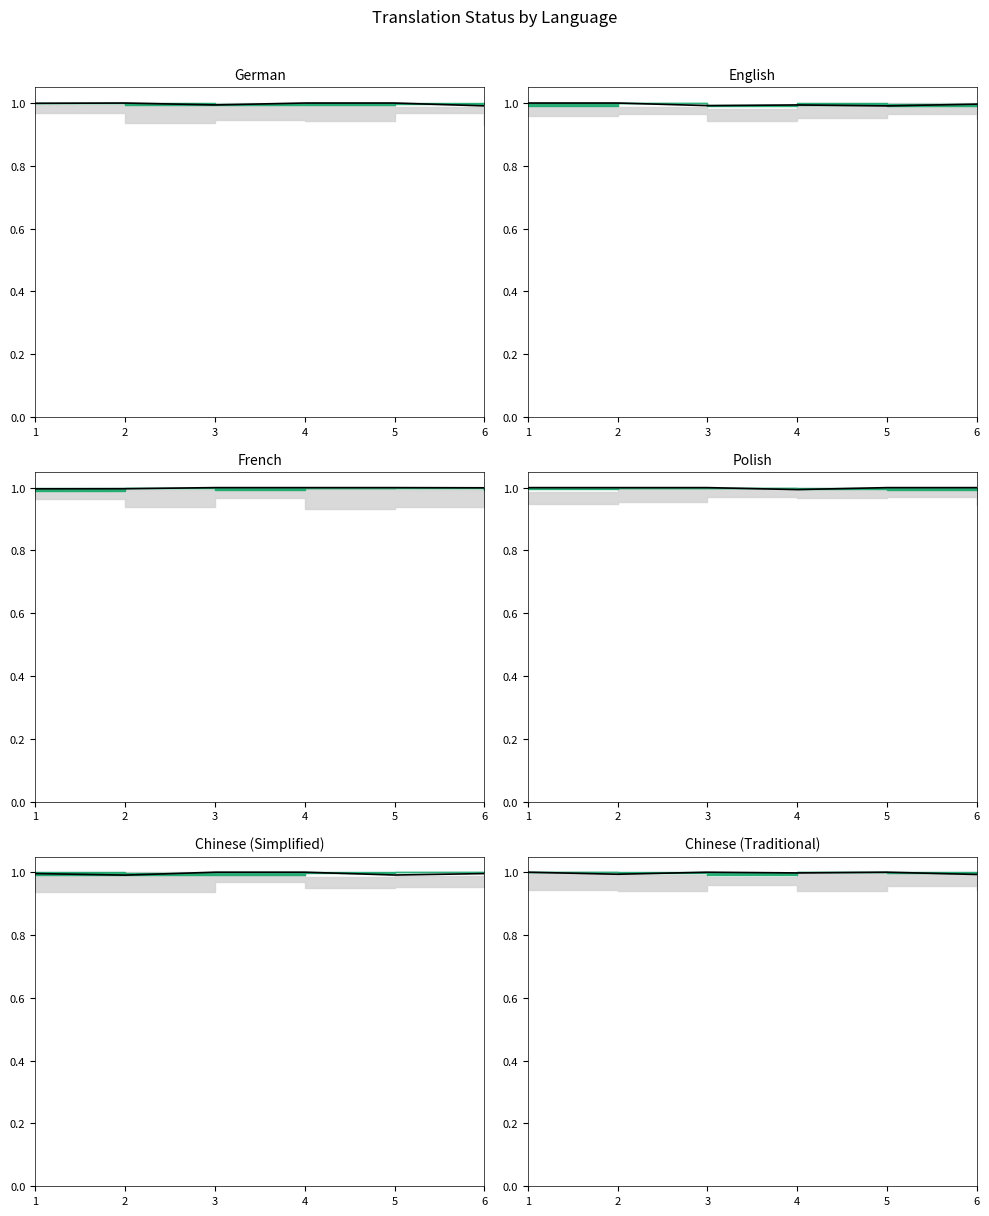

True or false: the data has more than 1 interior local peaks.

True